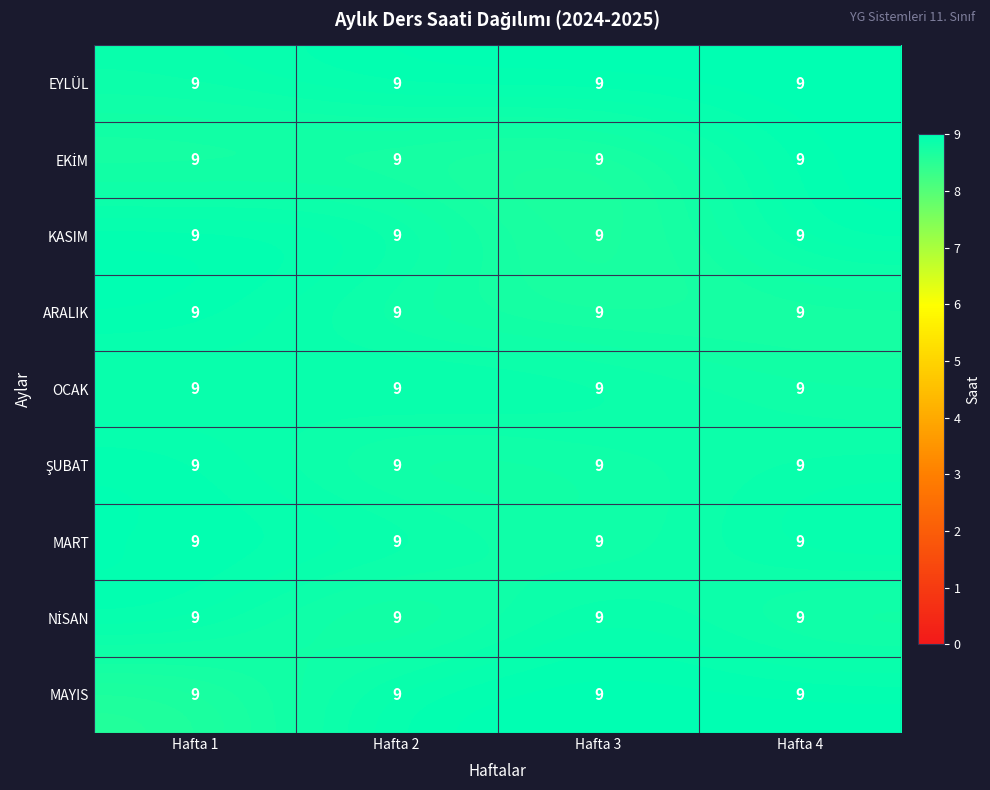

Rank the categories by MAYIS value from highest to lowest.

Hafta 2, Hafta 3, Hafta 4, Hafta 1